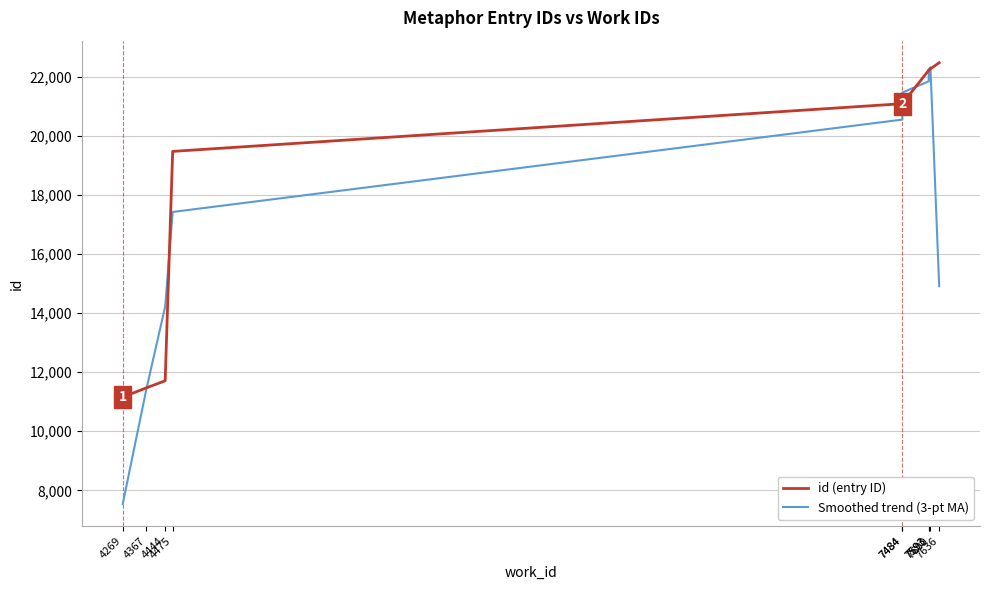

True or false: Smoothed trend (3-pt MA) has more than 0 interior local peaks.

True